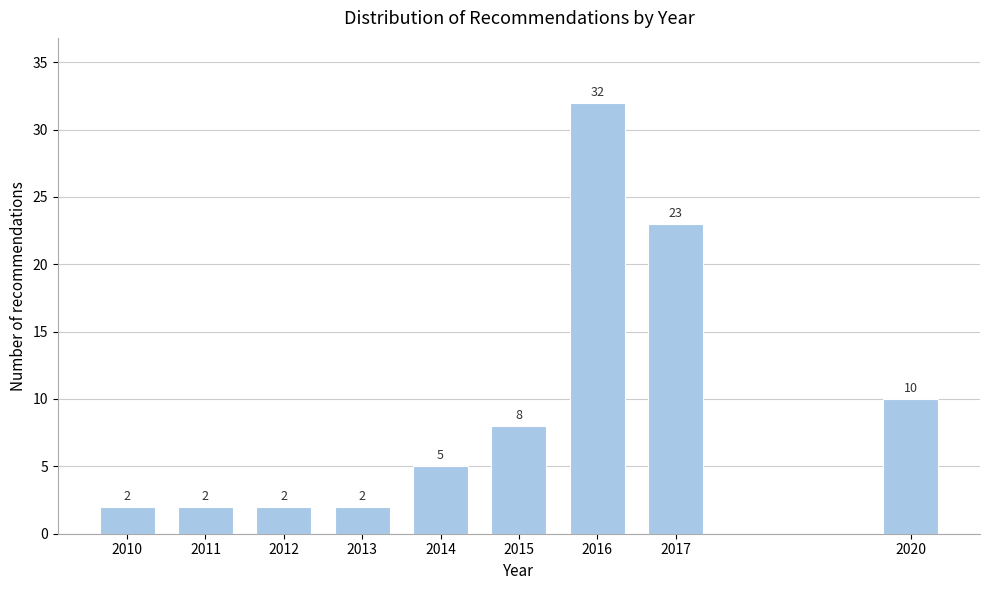

Reading right to left, list all the values displayed in this chart.

2020=10	2017=23	2016=32	2015=8	2014=5	2013=2	2012=2	2011=2	2010=2